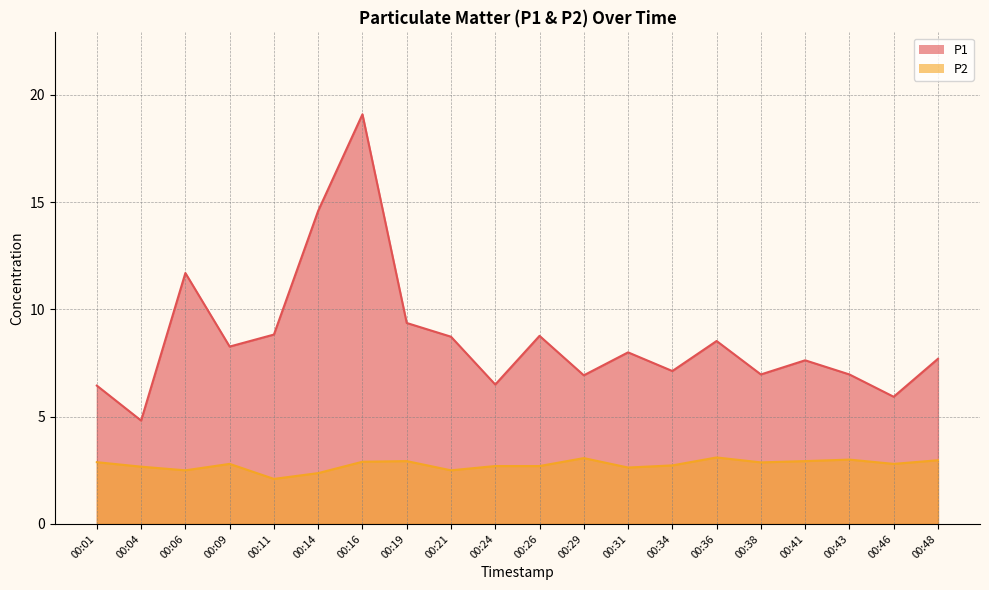

At which category is the sum across all series the highest?

00:16